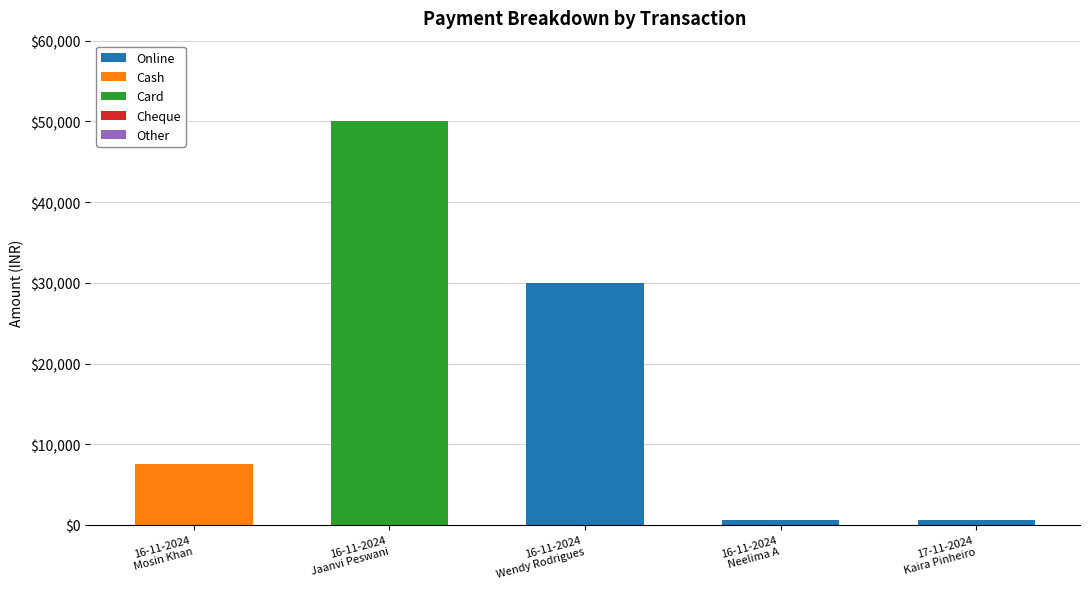

At which label does Online first exceed 600?

16-11-2024
Wendy Rodrigues